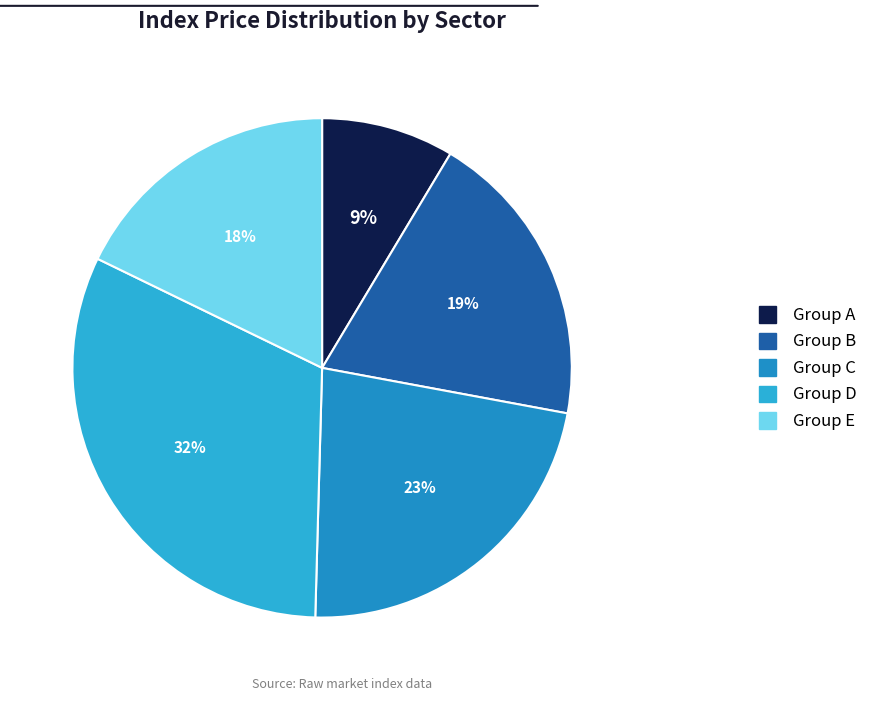

To the nearest percent, what is the difference between the largest and smallest slice percentages?

23%